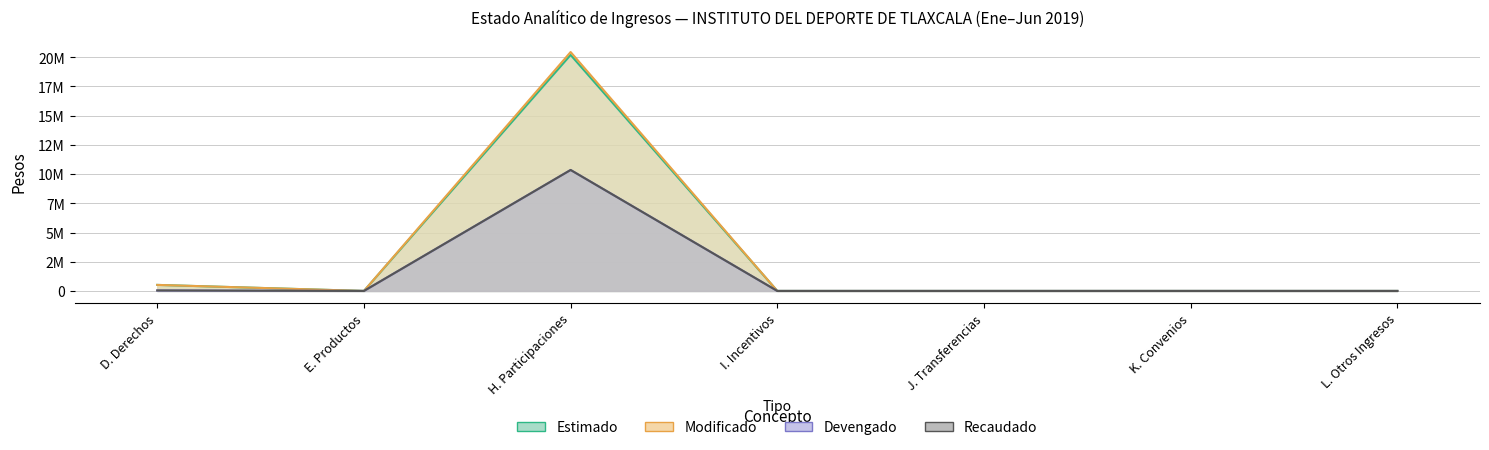

True or false: Devengado and Modificado cross at least once.

False